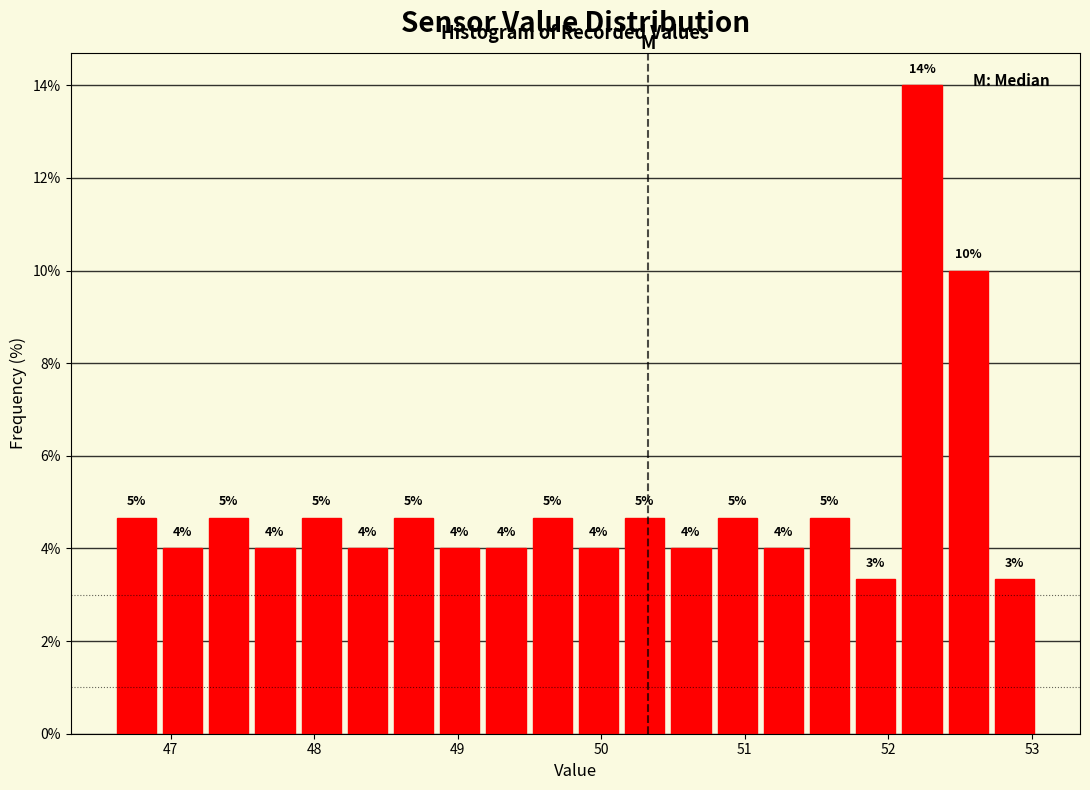

Read against the x-axis, roughly where is the centre of the tallest bar?

52.2